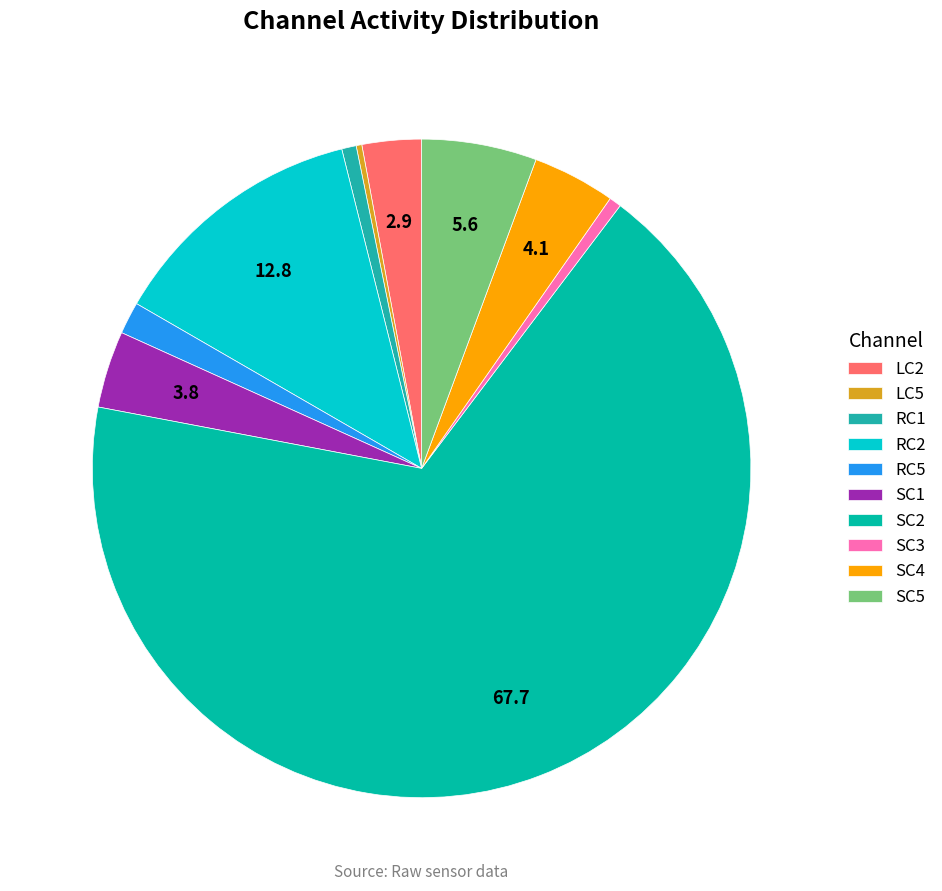

To the nearest percent, what is the difference between the largest and smallest slice percentages?

68%